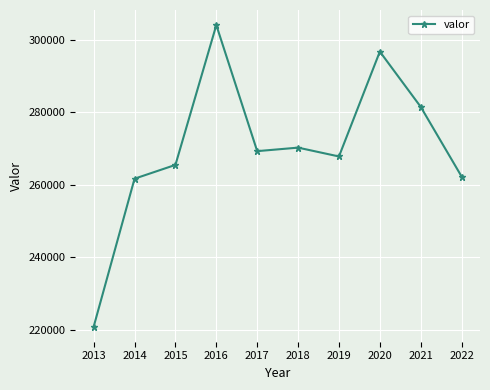

Does the chart have visible grid lines?

Yes